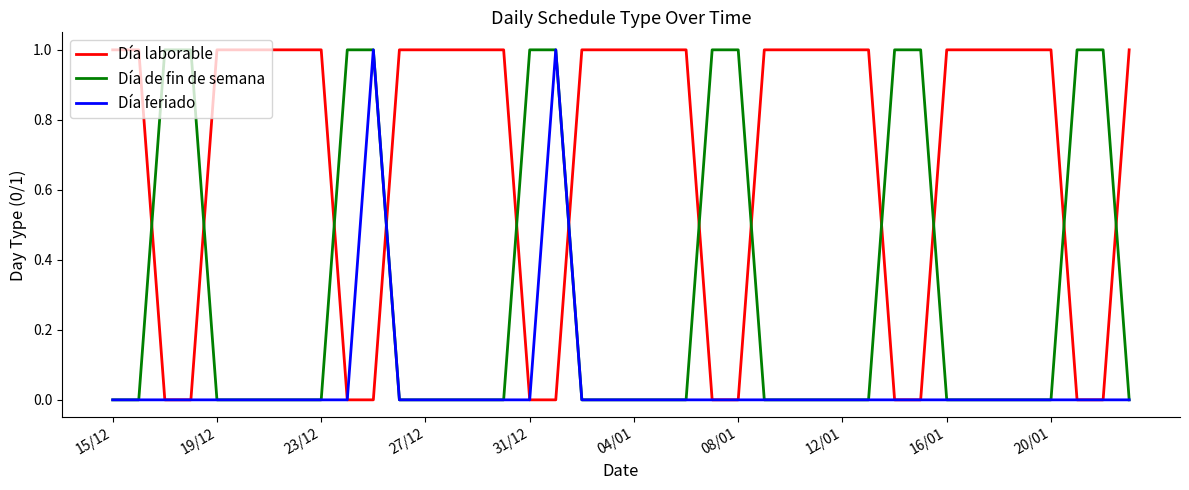

List the series in order of their overall mean, highest first.

Día laborable, Día de fin de semana, Día feriado